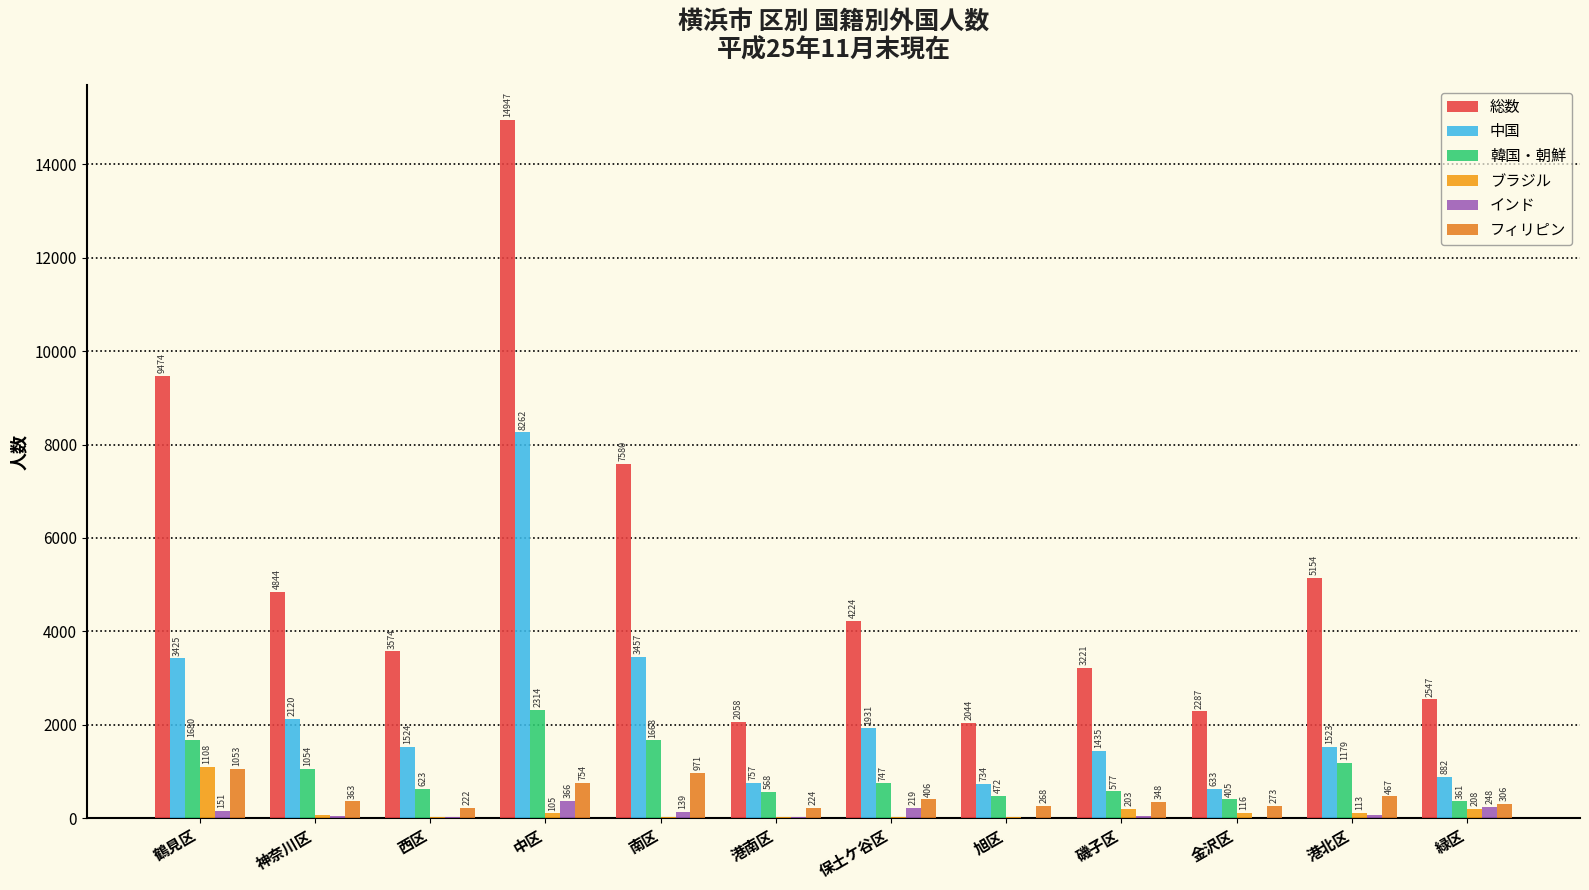

Which category has the highest value in the 中国 series?

中区